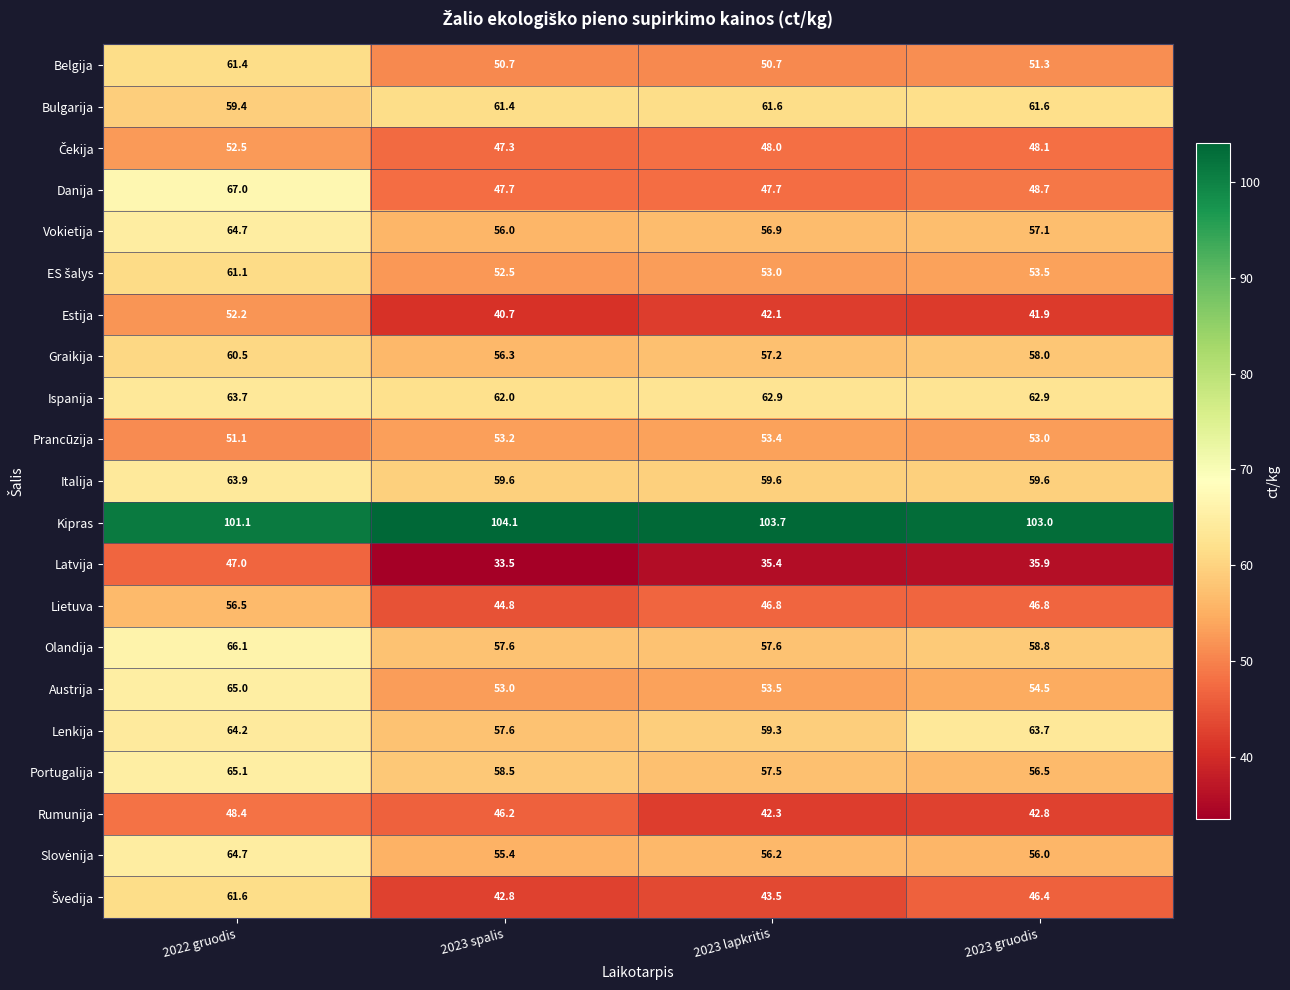

How many distinct data groups are displayed?

21